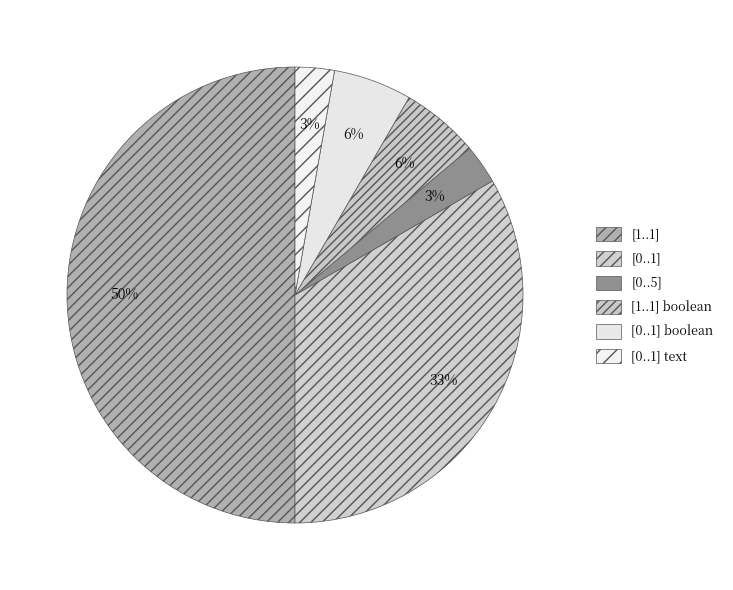

Rank the categories by value from lowest to highest.

[0..5], [0..1] text, [1..1] boolean, [0..1] boolean, [0..1], [1..1]